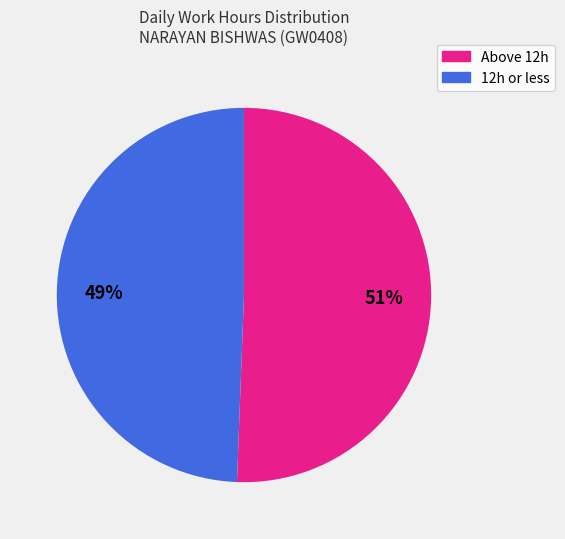

To the nearest percent, what is the average slice percentage?

50%